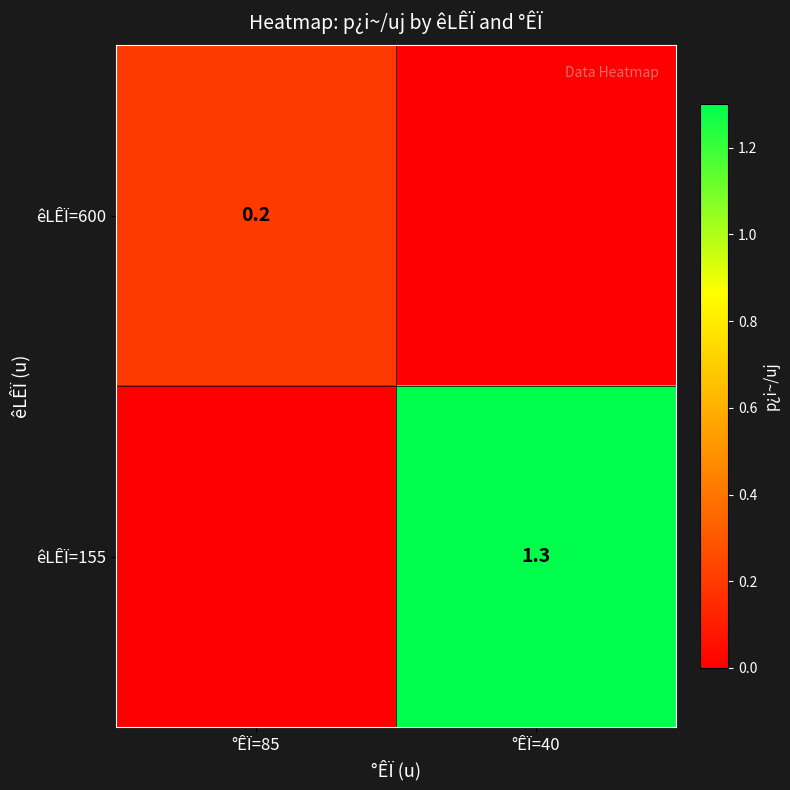

Is it true that êLÊÏ=600 equals 0.3 at °ÊÏ=85?

False